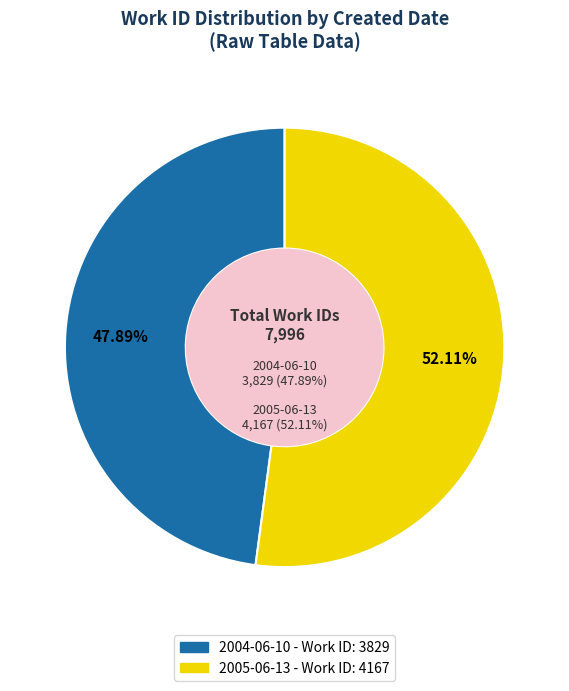

To the nearest percent, what is the combined percentage of 2005-06-13 and 2004-06-10?

100%